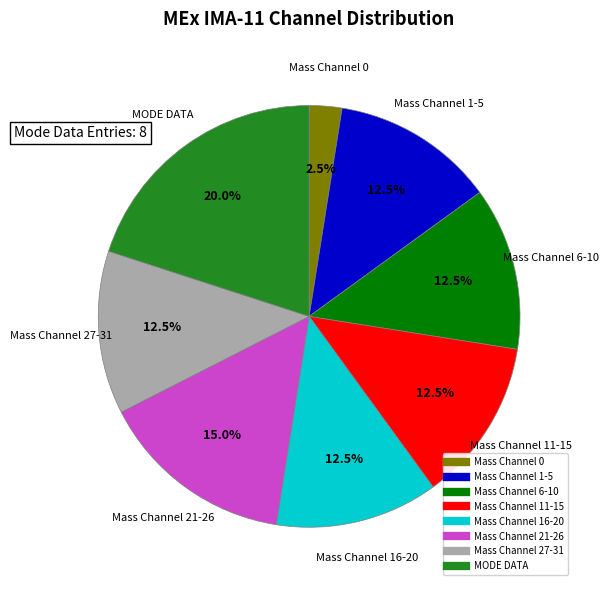

Is there any slice that represents more than half of the pie?

No